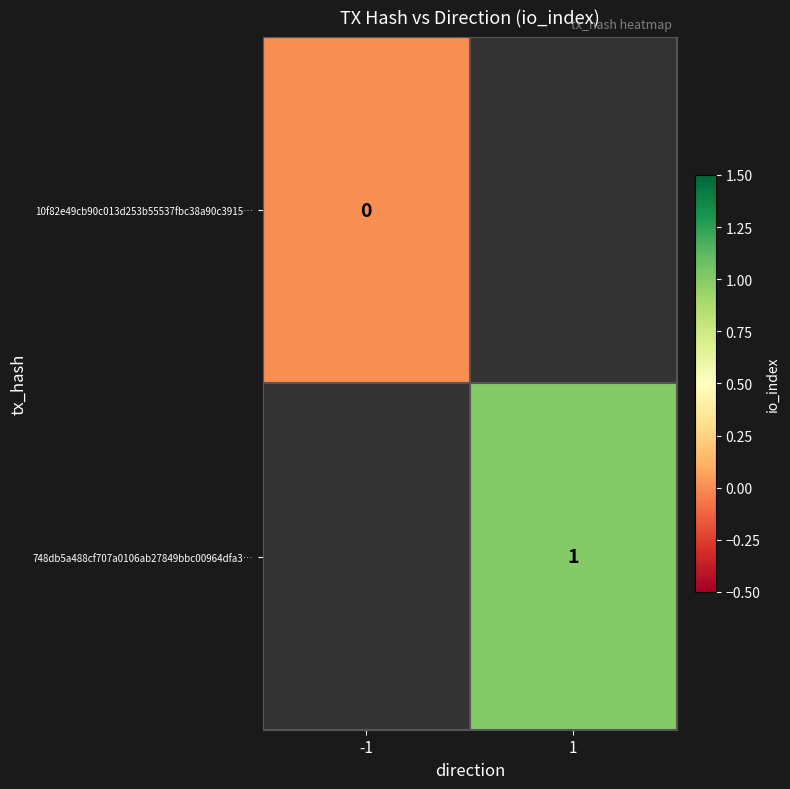

The value of 748db5a488cf707a0106ab27849bbc00964dfa3… at 1 is 1.8. True or false?

False